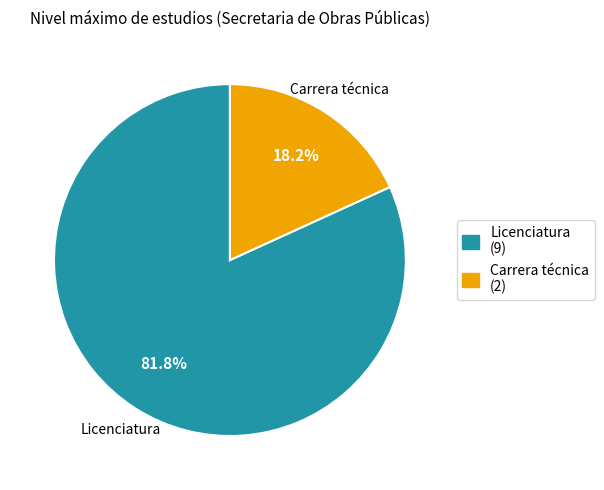

Combined, what portion of the pie is Carrera técnica and Licenciatura?

100.0%